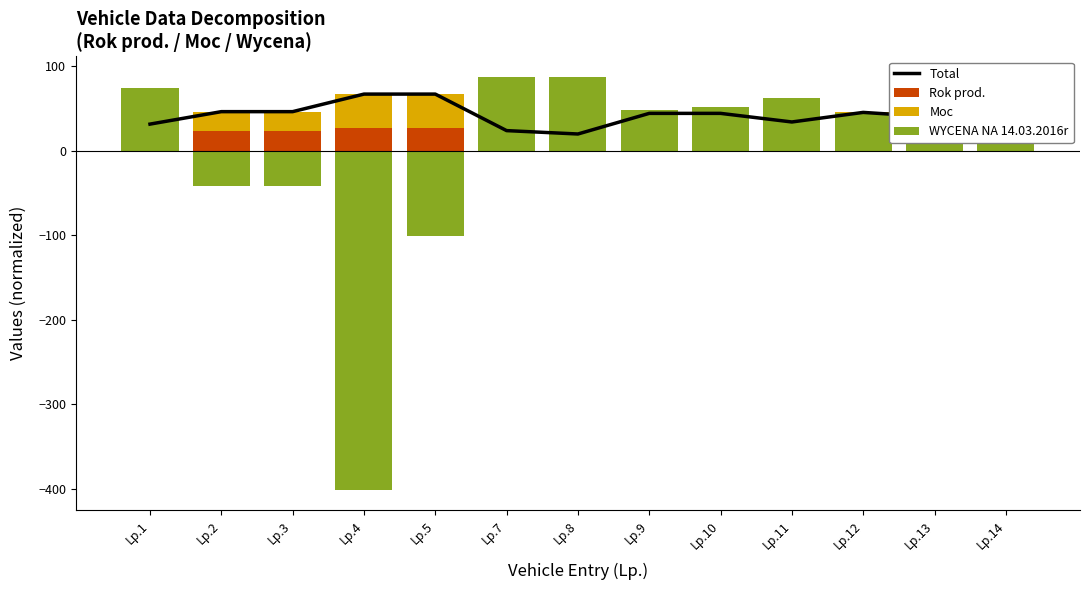

What are all the series names shown in the legend?

Total, Rok prod., Moc, WYCENA NA 14.03.2016r